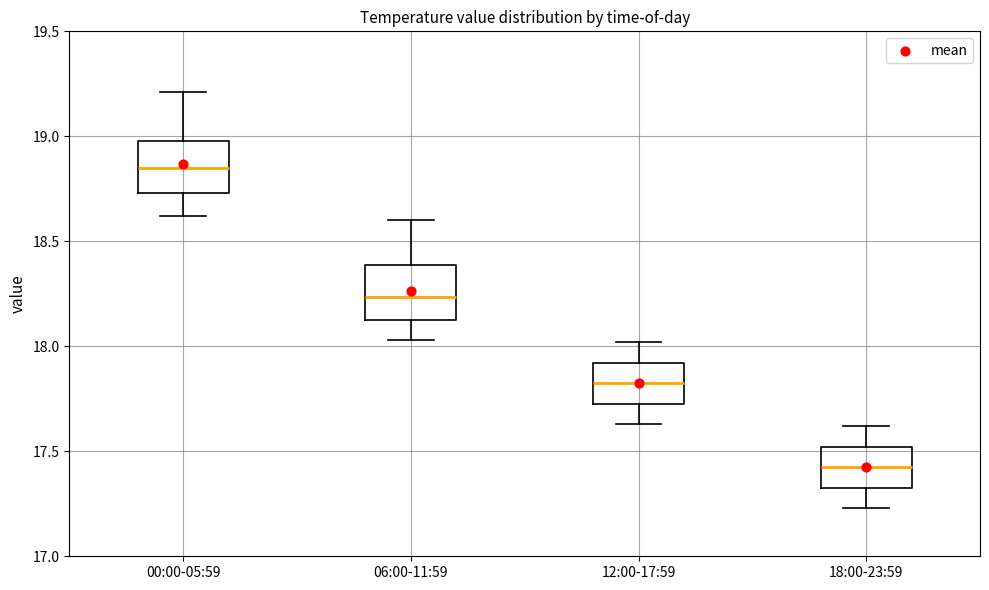

Where does the median line of the box for 00:00-05:59 sit on the y-axis? The values are not printed on the chart, so give them approximately, as read against the axis.

18.85